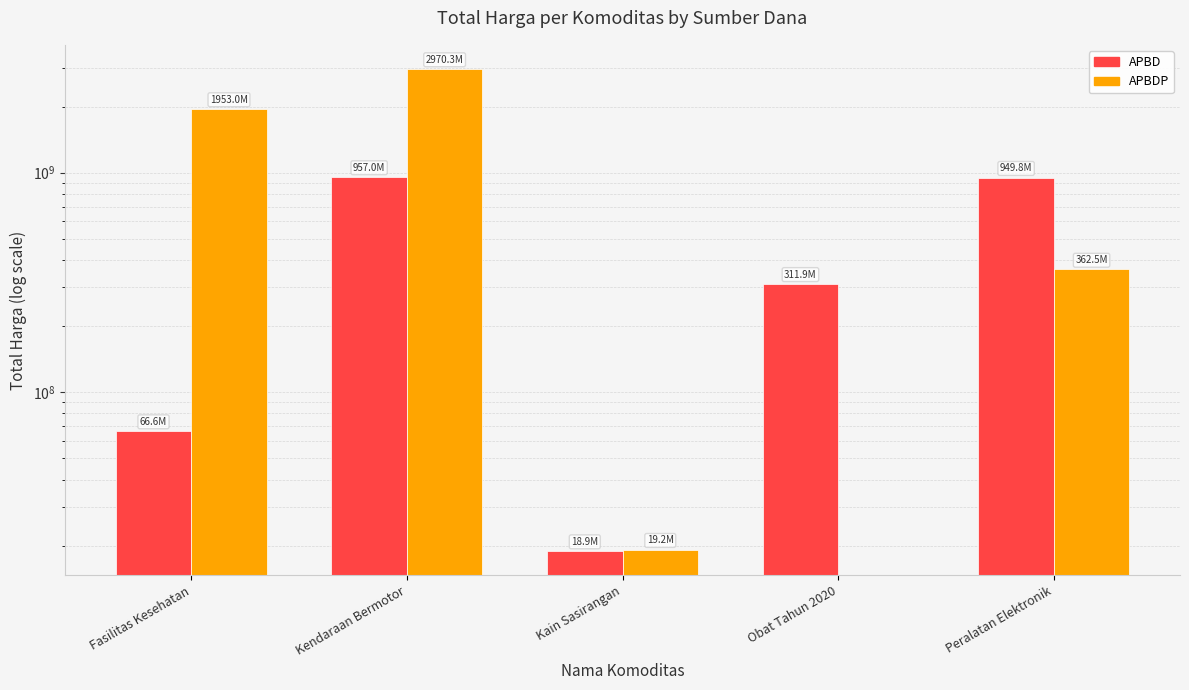

Reading left to right, what are all the values shown in this chart?

APBD: Fasilitas Kesehatan=66576075	Kendaraan Bermotor=957002100	Kain Sasirangan=18900000	Obat Tahun 2020=311909310	Peralatan Elektronik=949767000
APBDP: Fasilitas Kesehatan=1952997900	Kendaraan Bermotor=2970302000	Kain Sasirangan=19175000	Obat Tahun 2020=0	Peralatan Elektronik=362453800